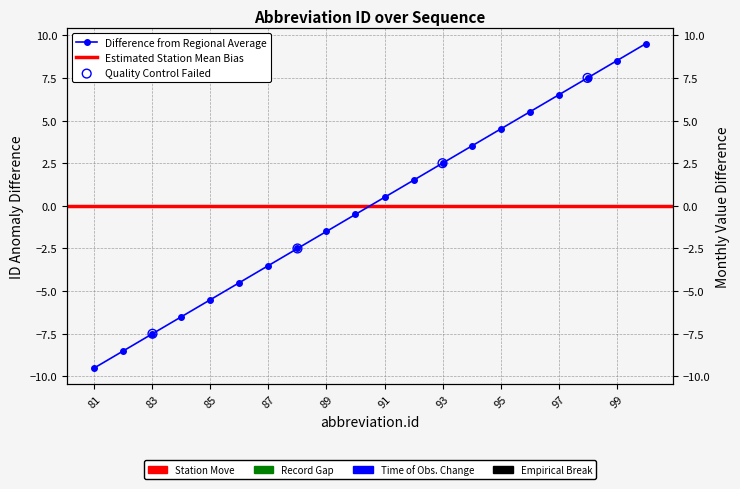

Which has a higher value, 96 or 88?

96